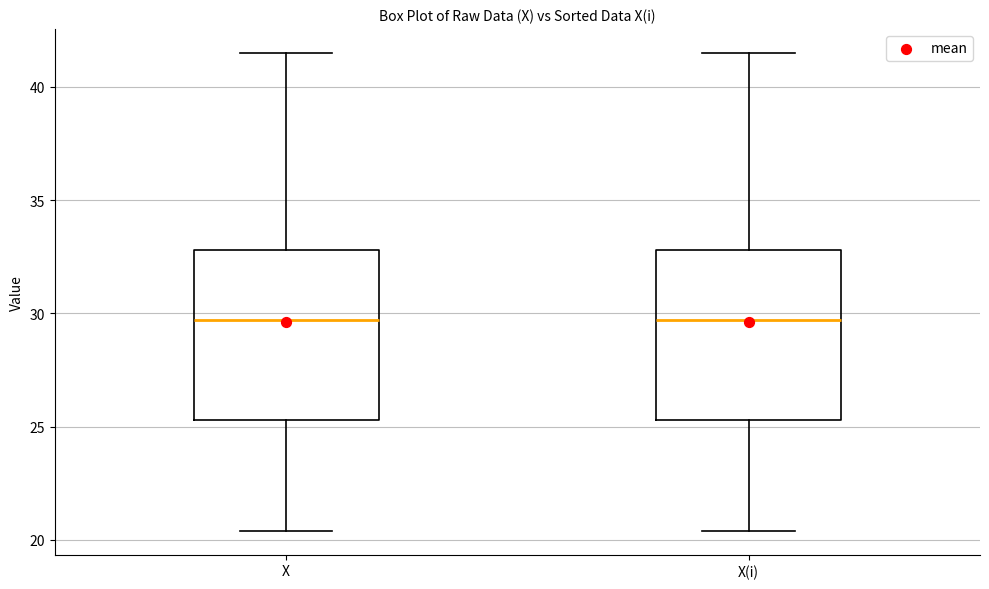

Reading left to right, transcribe this box plot: for each box, give where its median line is, the range the box spans, and where its two whiskers end, as read against the y-axis. The values are not printed on the chart, so give them approximately, as read against the axis.

X: median 29.5, box 25.5 to 33.0, whiskers 20.5 to 41.5
X(i): median 29.5, box 25.5 to 33.0, whiskers 20.5 to 41.5